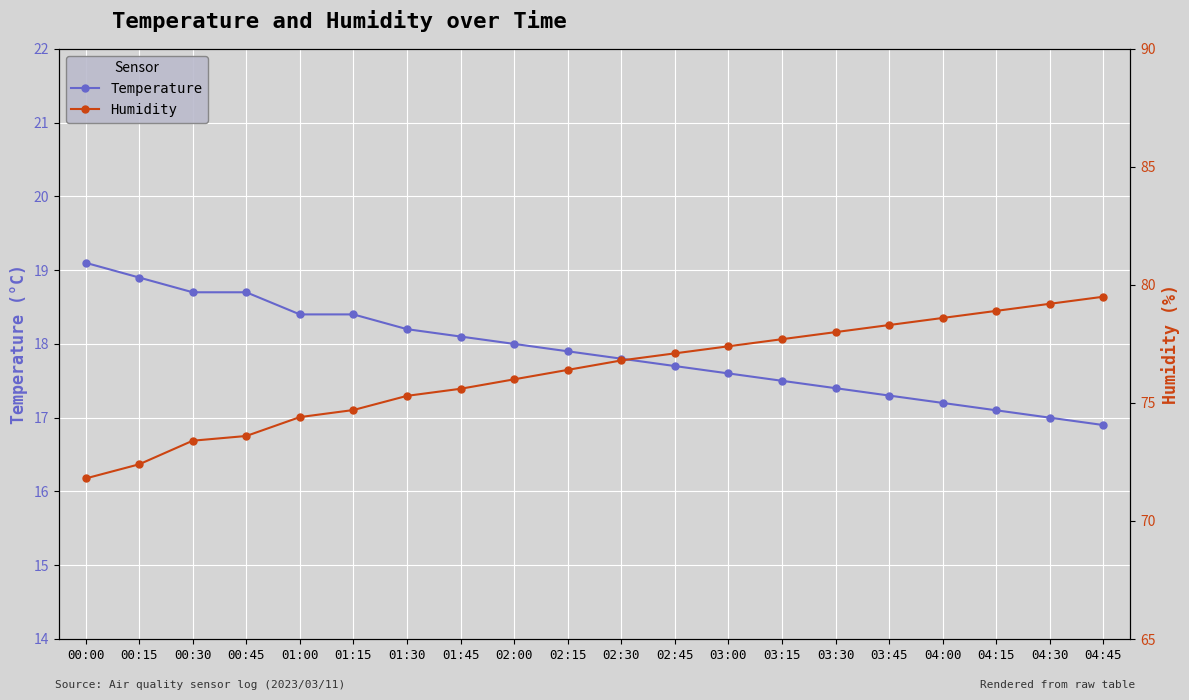

Rank the categories by Temperature value from highest to lowest.

00:00, 00:15, 00:30, 00:45, 01:00, 01:15, 01:30, 01:45, 02:00, 02:15, 02:30, 02:45, 03:00, 03:15, 03:30, 03:45, 04:00, 04:15, 04:30, 04:45